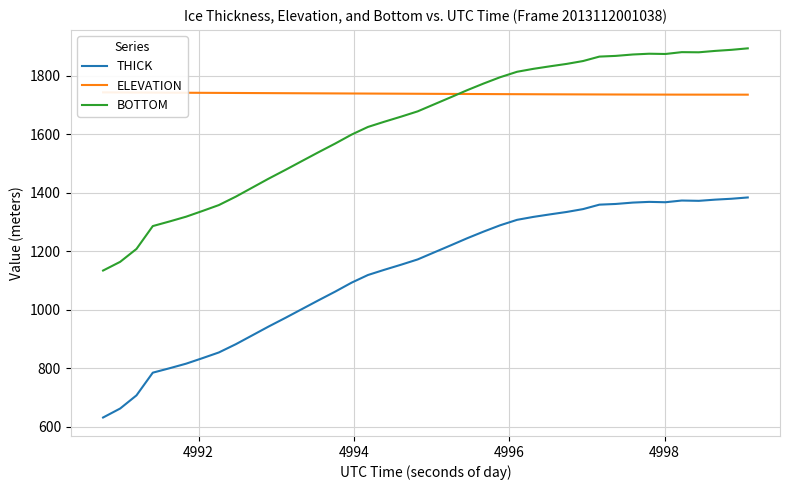

What is the sum of all BOTTOM values?

65346.6